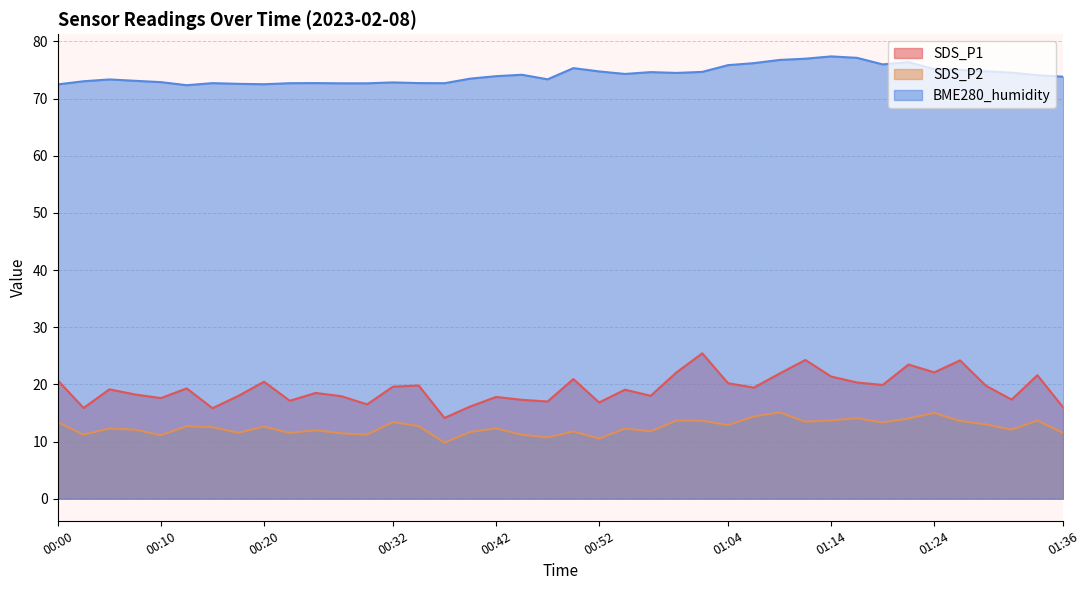

List the series in order of their peak value, lowest first.

SDS_P2, SDS_P1, BME280_humidity